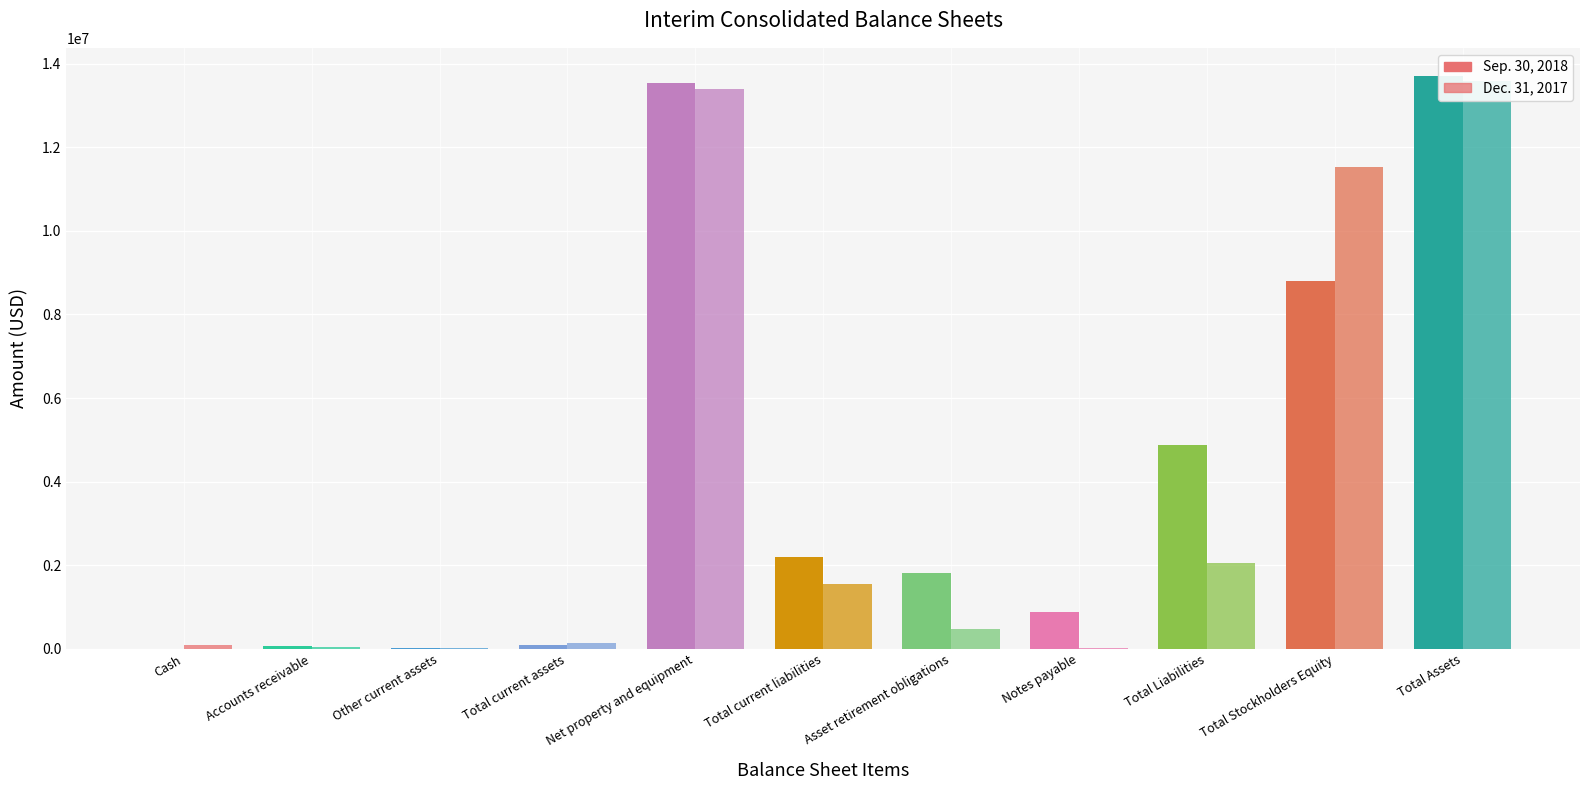

At Other current assets, list the series in order from smallest to largest.

Dec. 31, 2017, Sep. 30, 2018